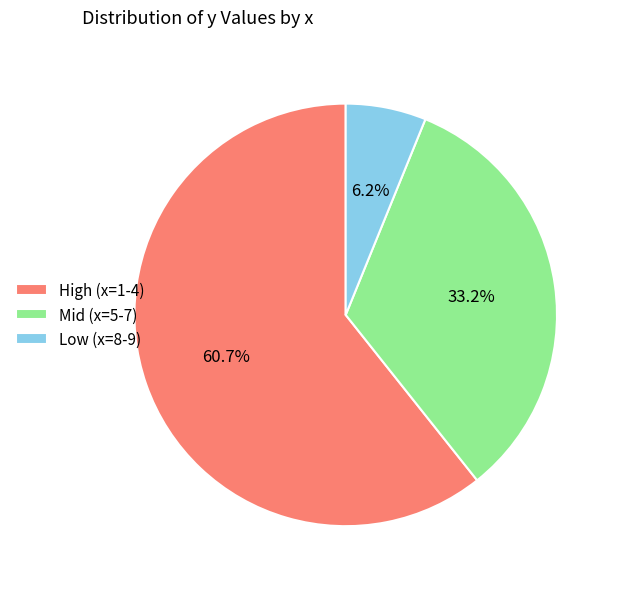

Does High (x=1-4) represent more than half of the total?

Yes